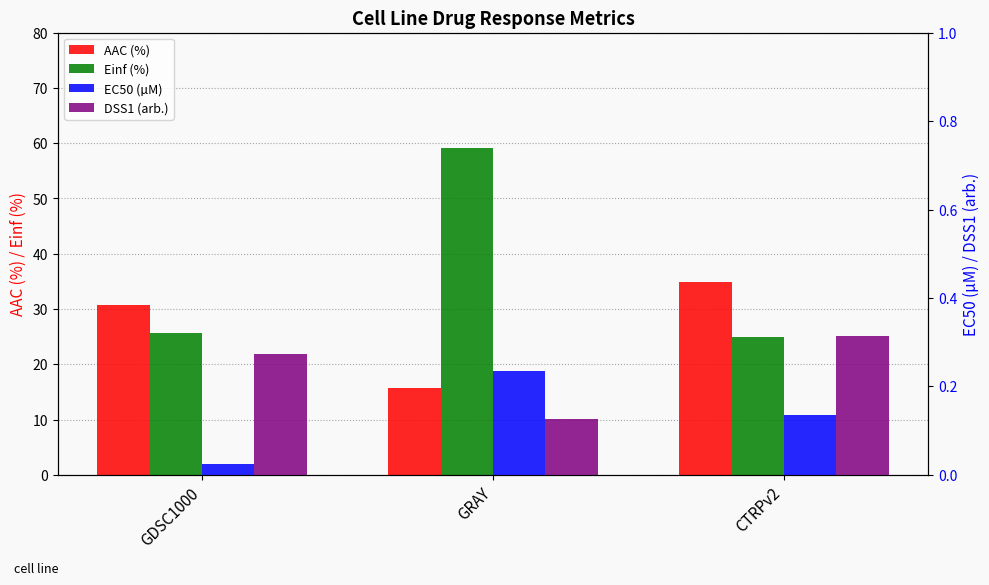

True or false: DSS1 (arb.) has a value of 0.1 at GRAY.

True